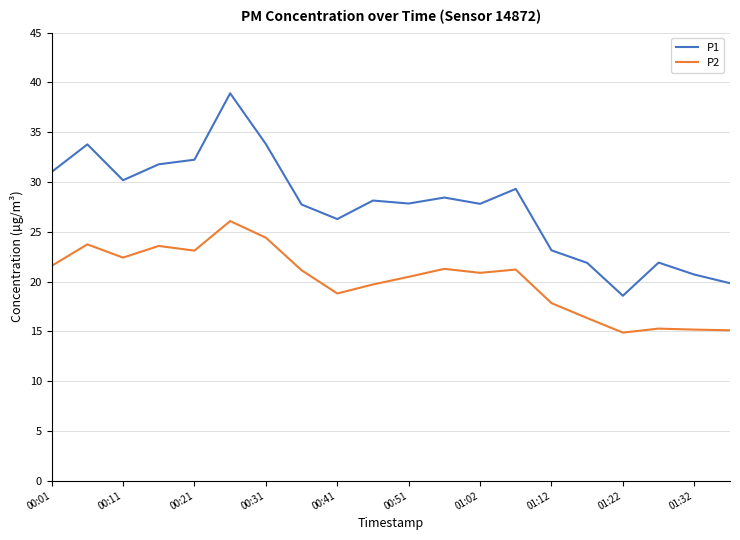

Which series has the widest spread of values?

P1